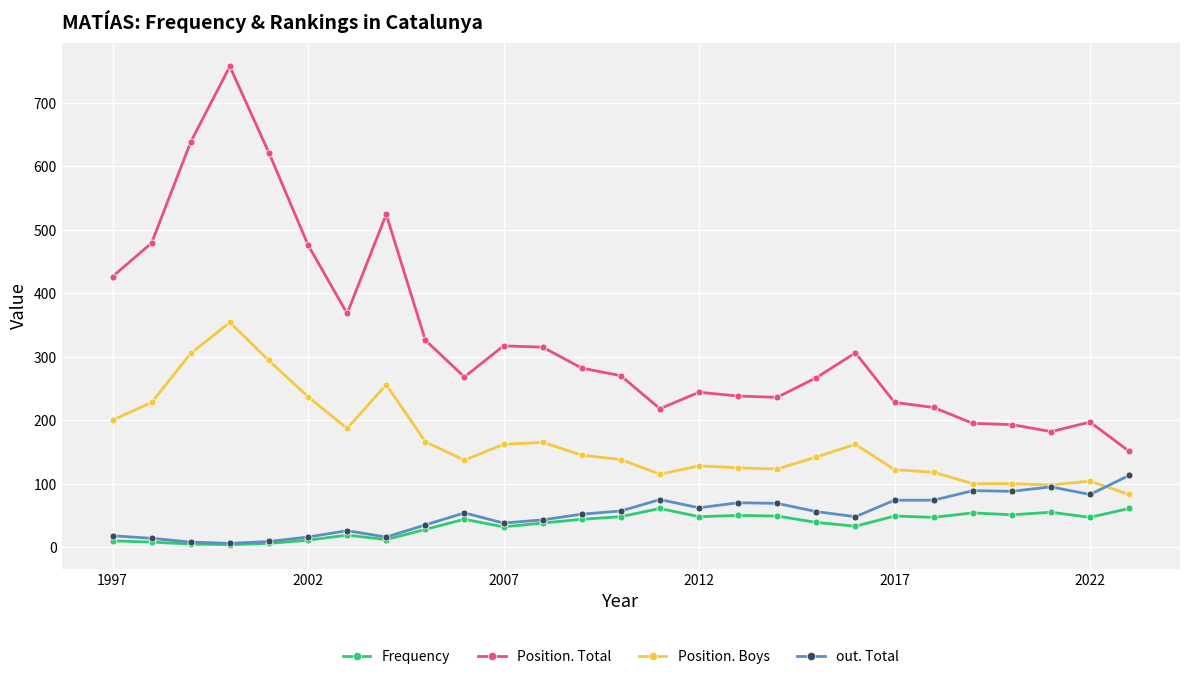

True or false: Frequency has more than 0 points higher than both neighbors.

True